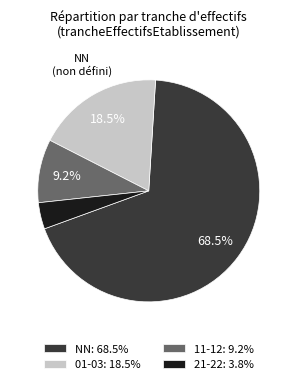

Is the sum of NN: 68.5% and 01-03: 18.5% greater than half?

Yes